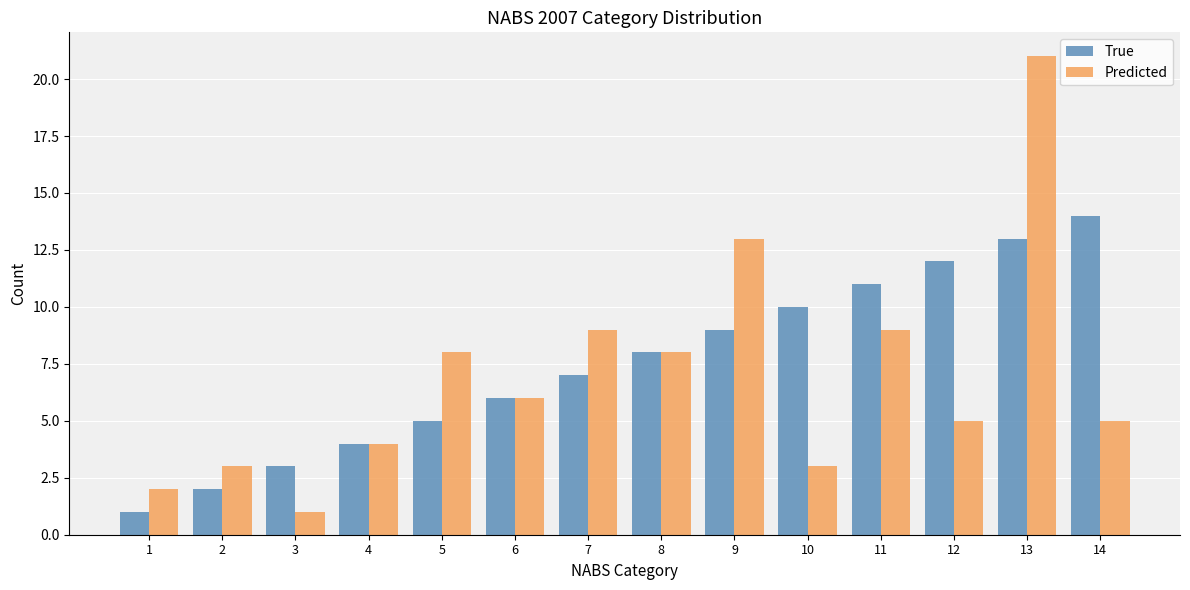

At which category does the chart reach its peak across all series?

13